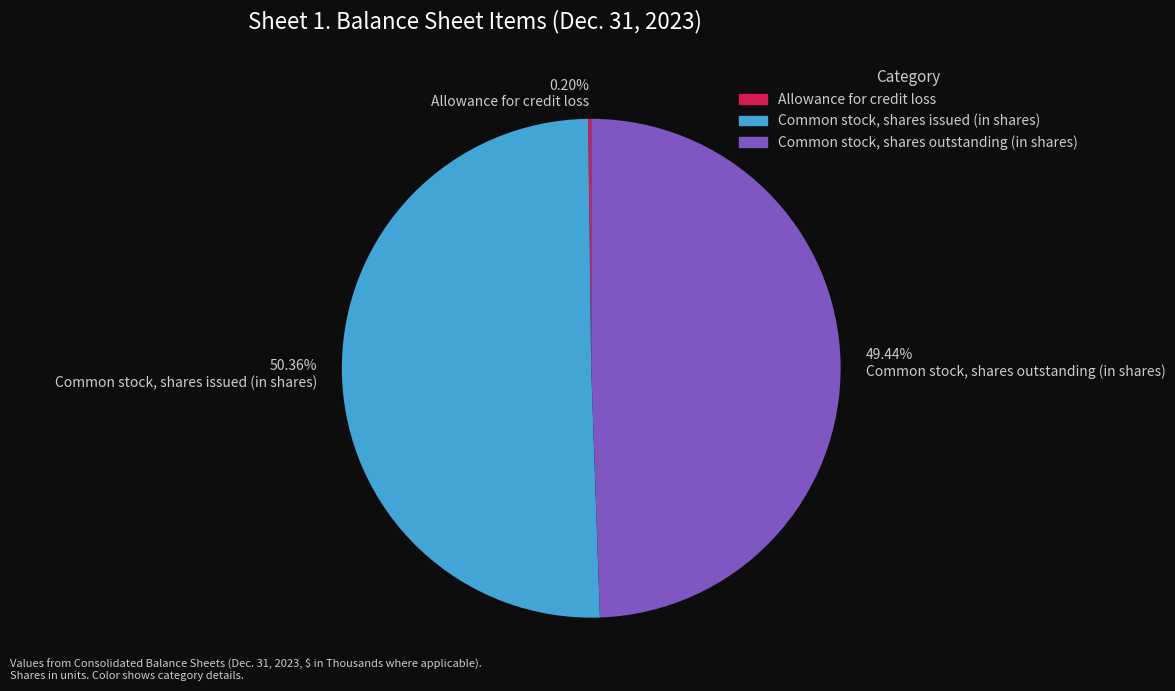

What is the majority slice?

Common stock, shares issued (in shares)